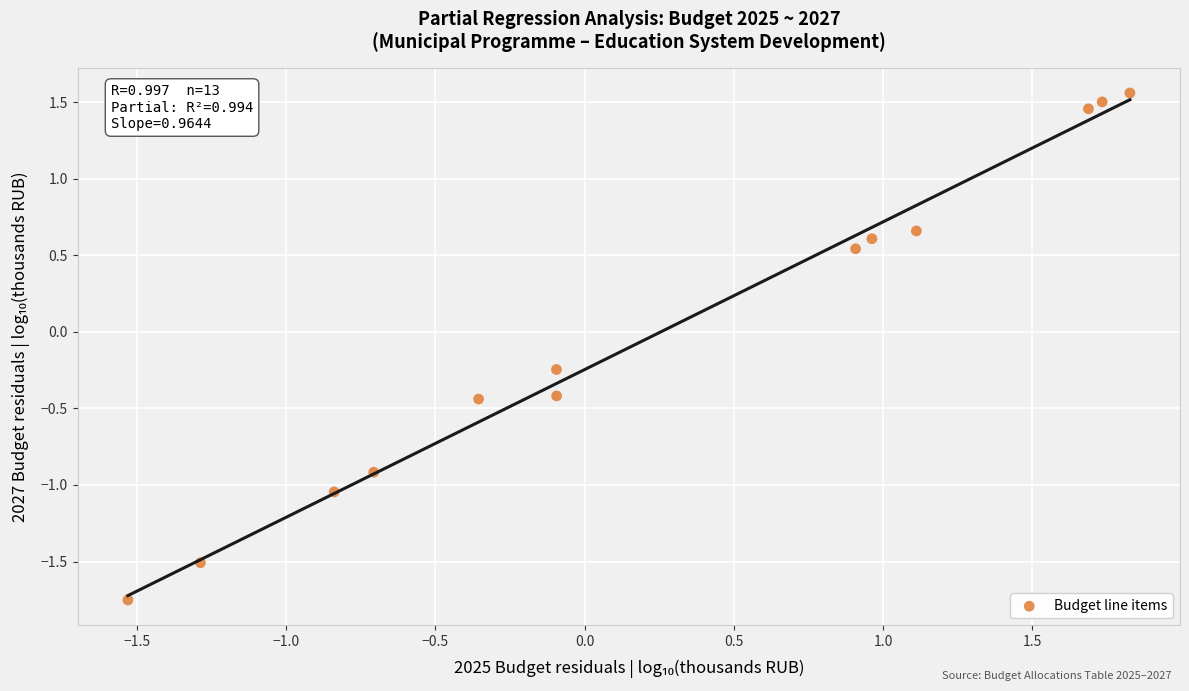

What is the range of Y values (max minus min)?

3.3